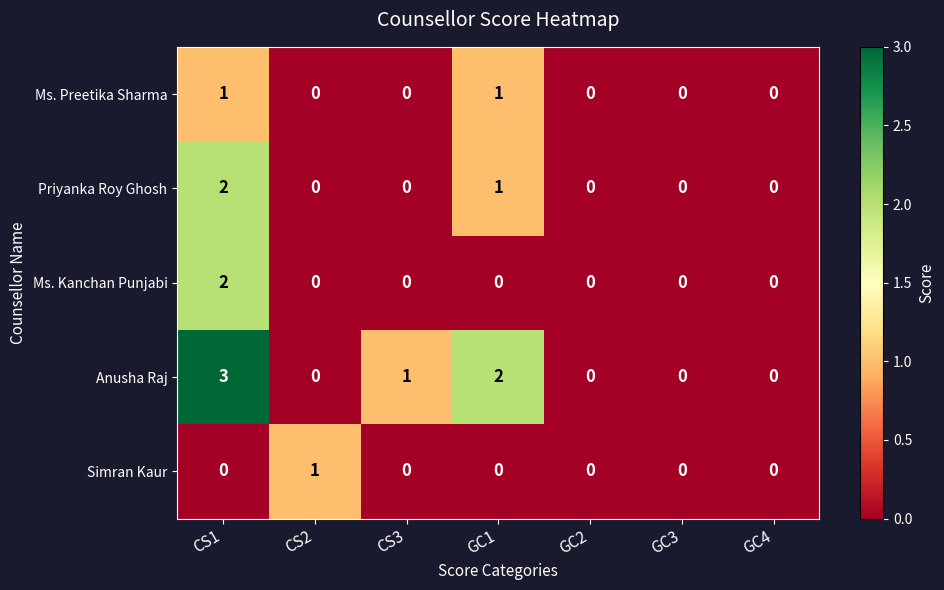

What is the sum of all Priyanka Roy Ghosh values?

3